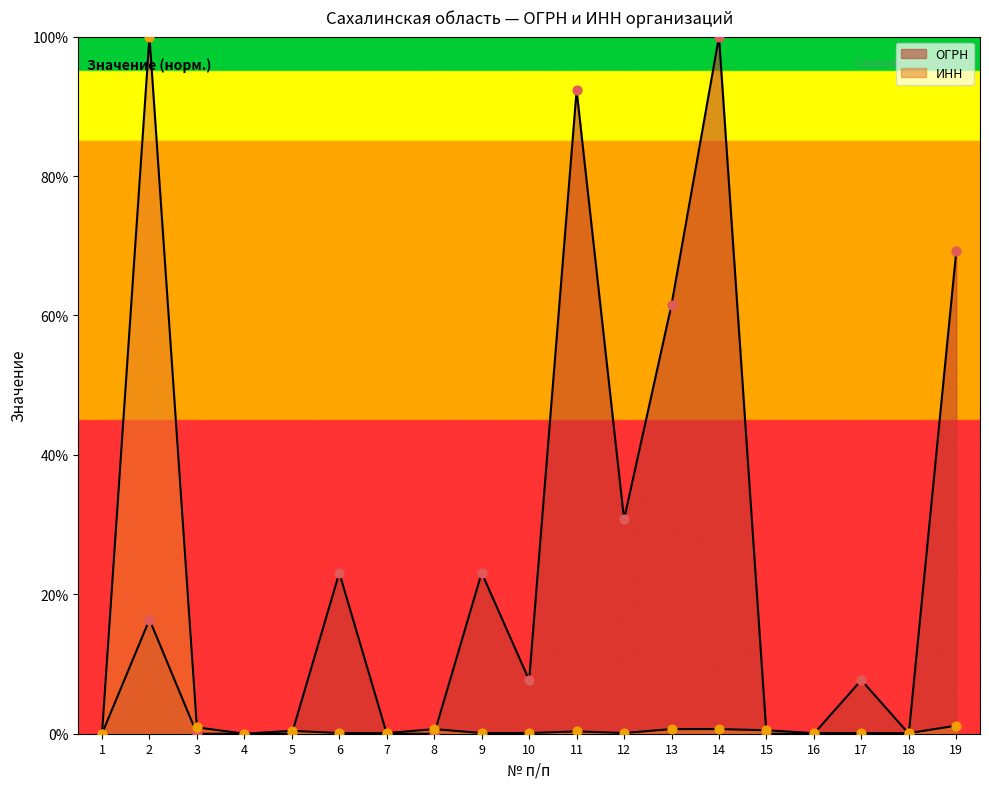

At which category is the sum across all series the highest?

2